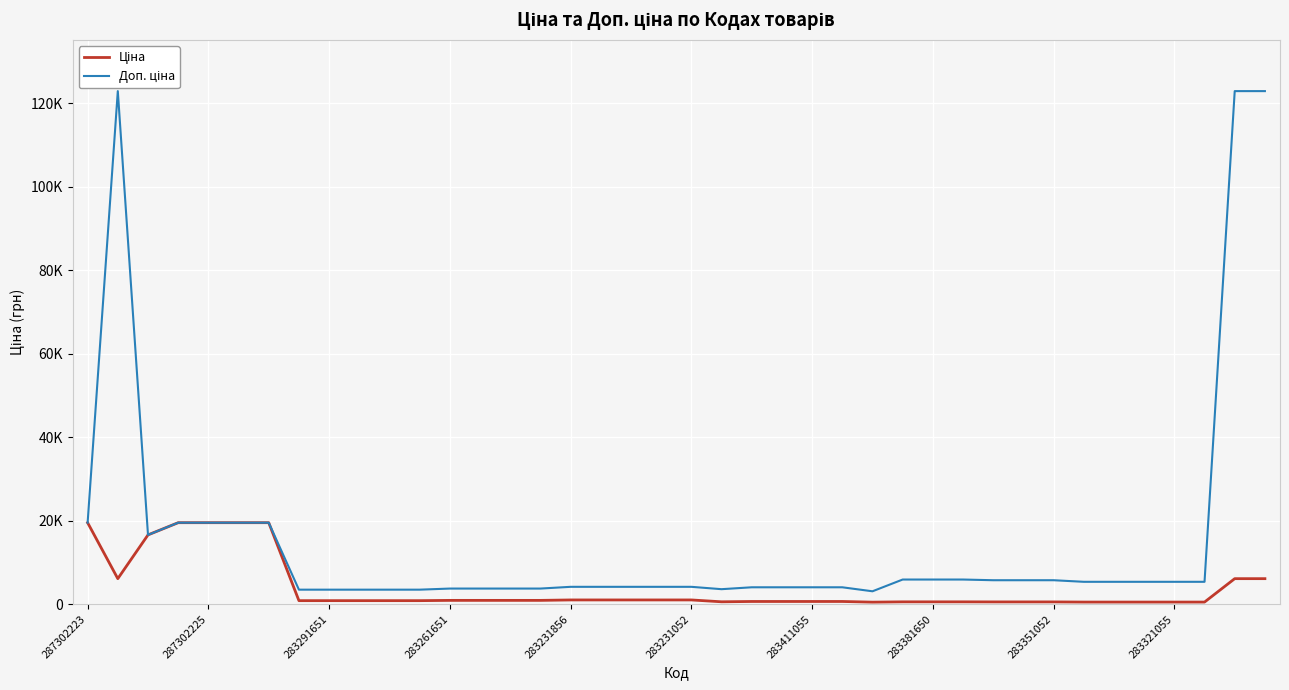

What is the difference between the second highest and minimum values in the Доп. ціна series?

119744.8